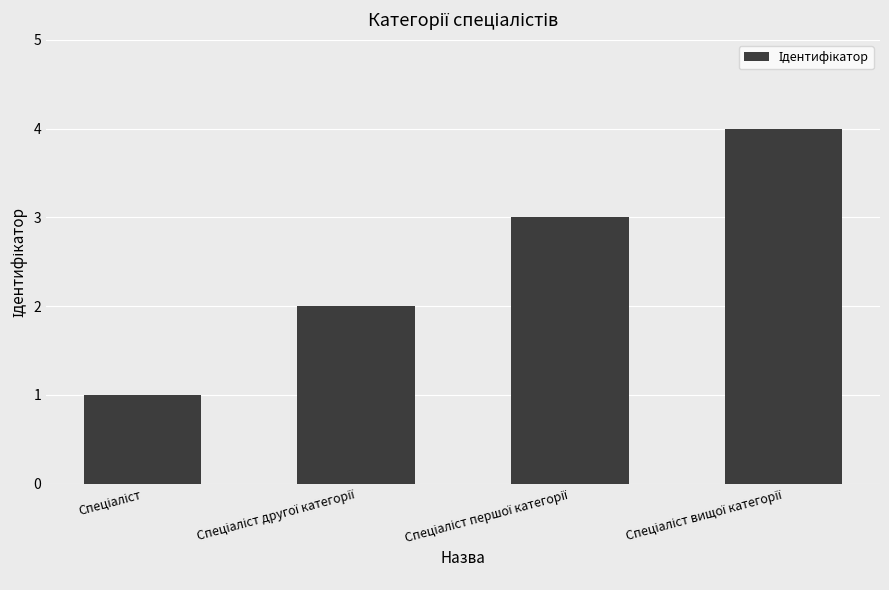

What is the difference between the maximum and minimum values?

3